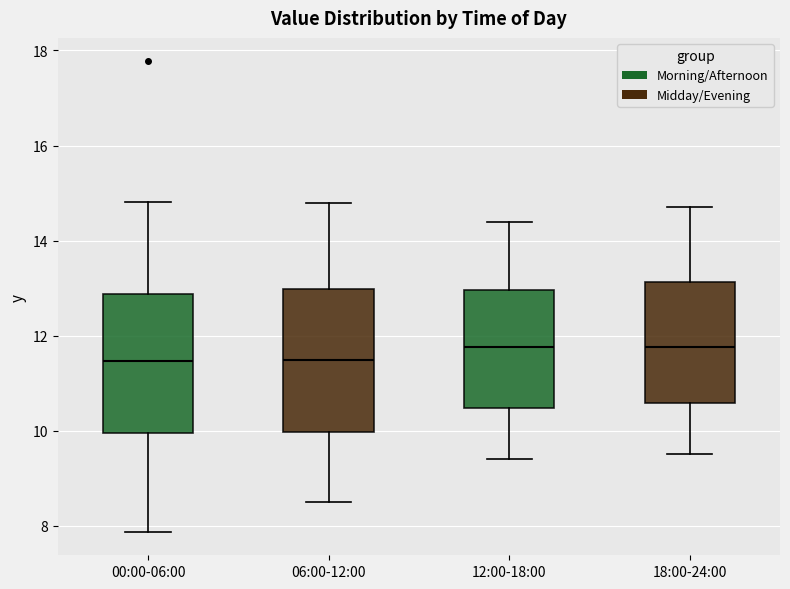

Reading left to right, read every box against the y-axis: the position of its median line, the range the box covers, and the ends of its whiskers. The values are not printed on the chart, so give them approximately, as read against the axis.

00:00-06:00: median 11.4, box 10.0 to 12.8, whiskers 7.8 to 14.8
06:00-12:00: median 11.4, box 10.0 to 13.0, whiskers 8.6 to 14.8
12:00-18:00: median 11.8, box 10.4 to 13.0, whiskers 9.4 to 14.4
18:00-24:00: median 11.8, box 10.6 to 13.2, whiskers 9.6 to 14.8